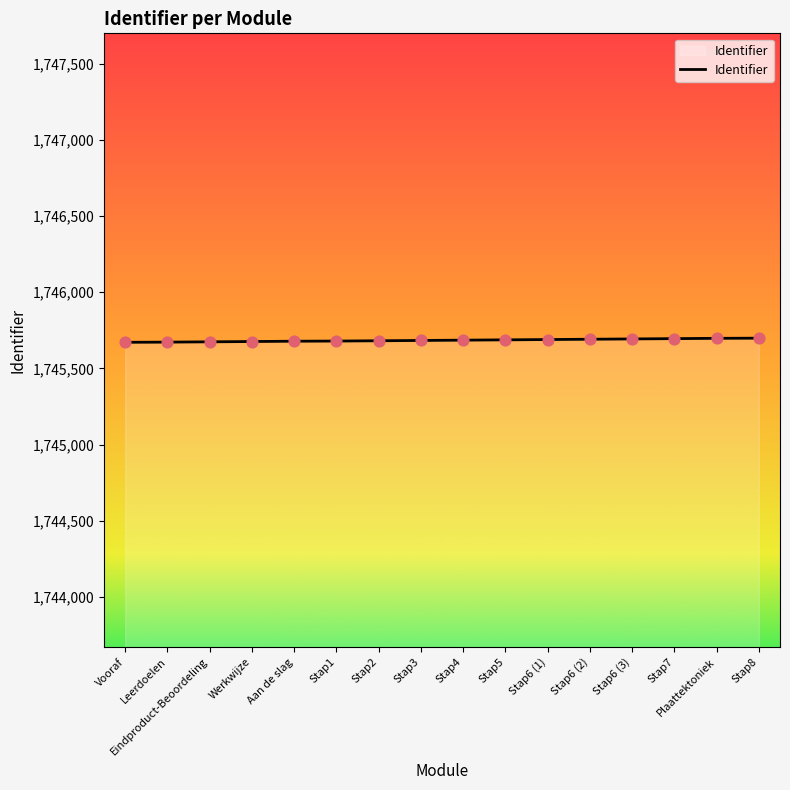

Approximately how many times larger is the value at Stap6 (2) compared to Stap1?

1.0